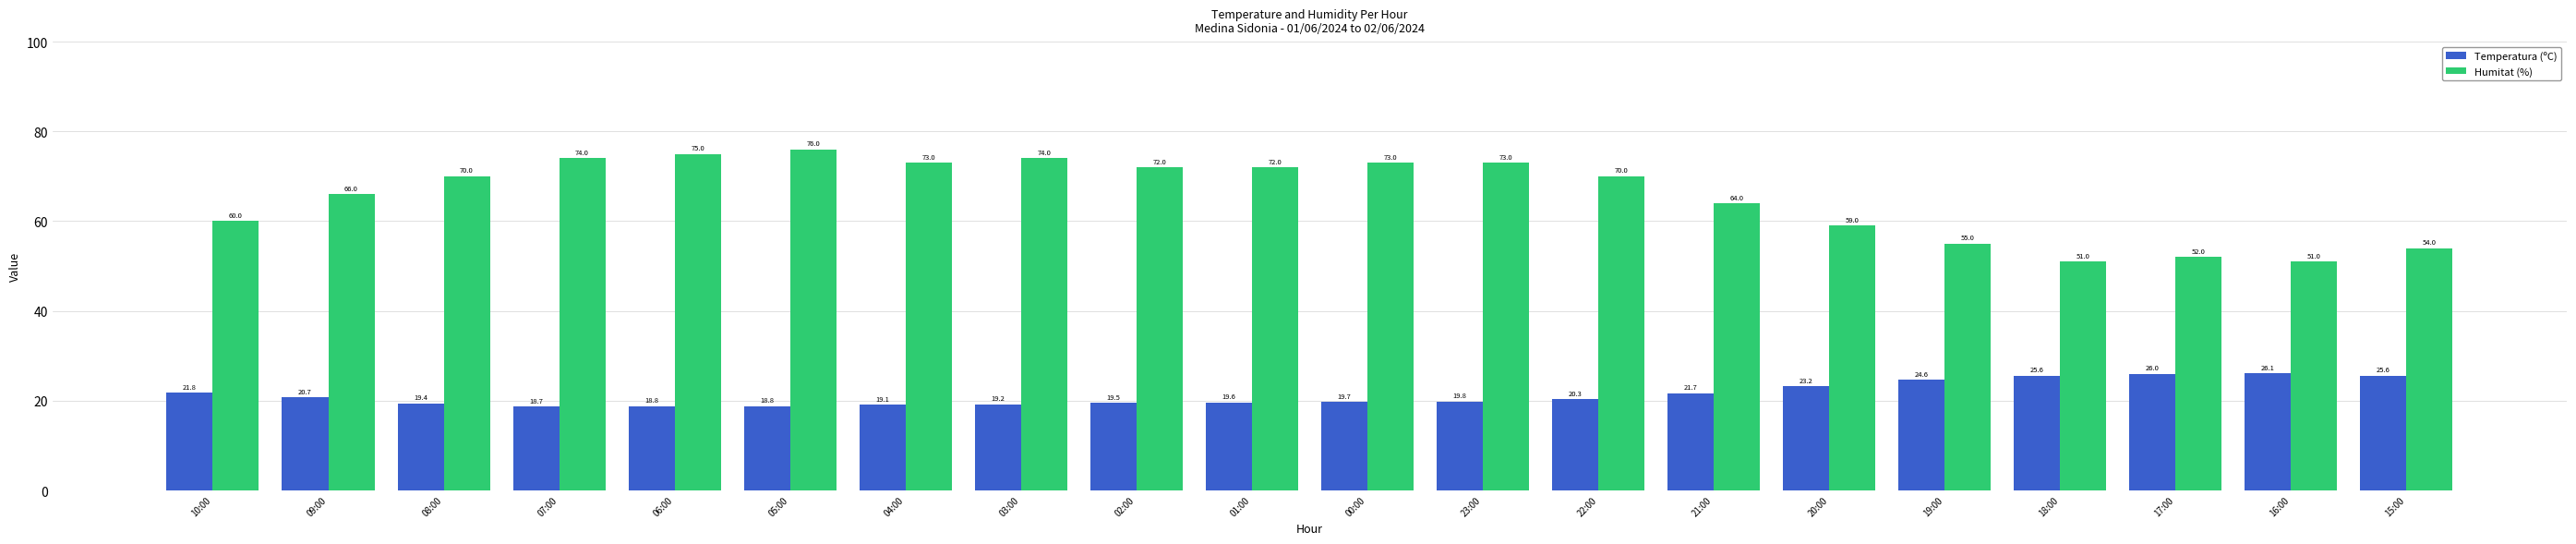

The value of Humitat (%) at 02:00 is 49.4. True or false?

False